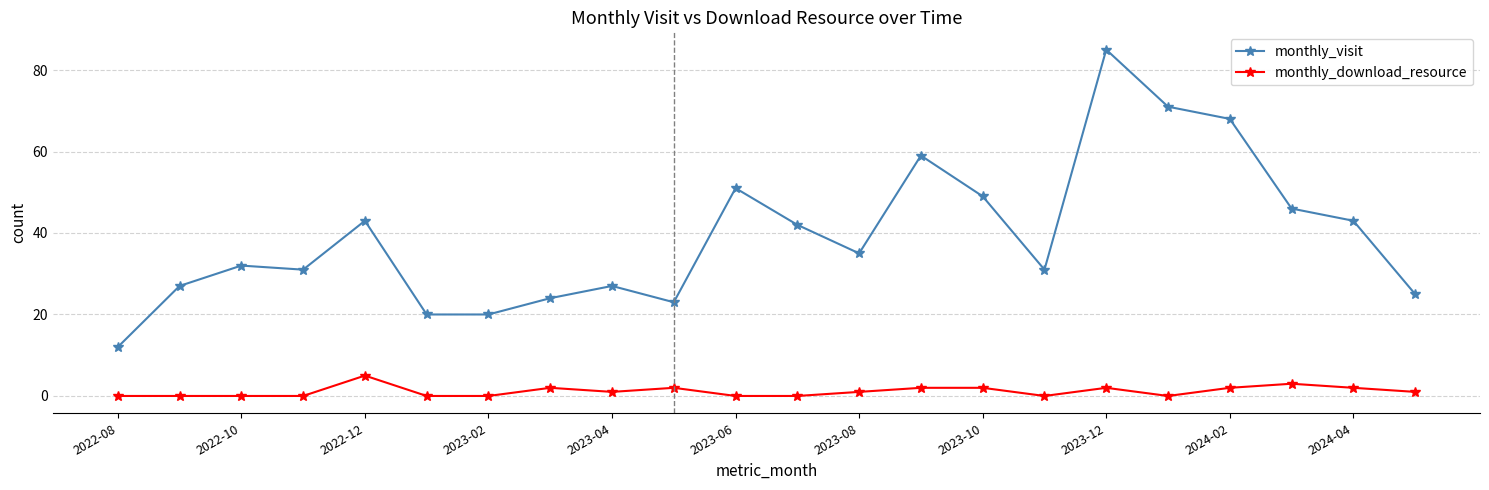

What is the difference between the second highest and second lowest values in the monthly_download_resource series?

3